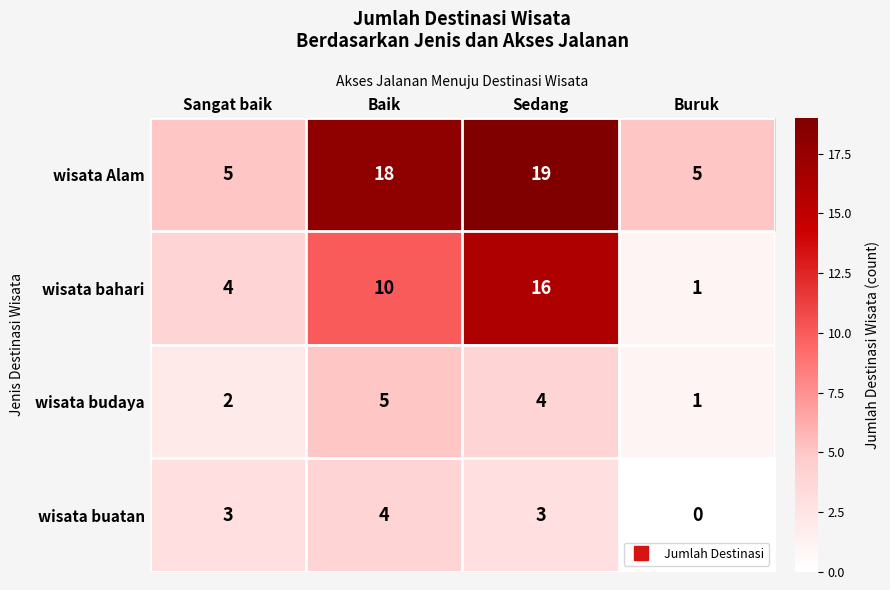

At which label is wisata budaya closest to 3?

Sangat baik